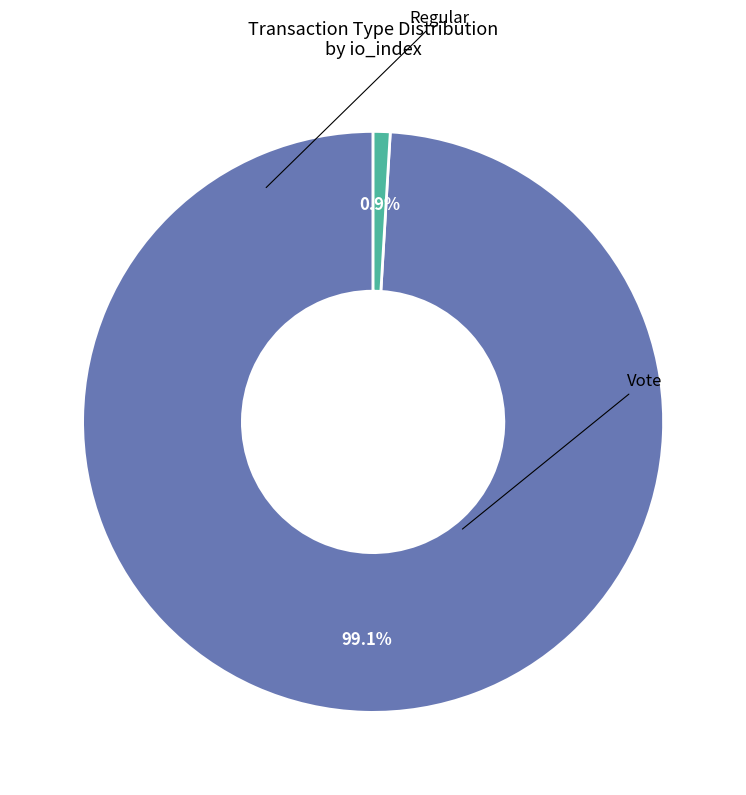

Does any single category account for the majority?

Yes